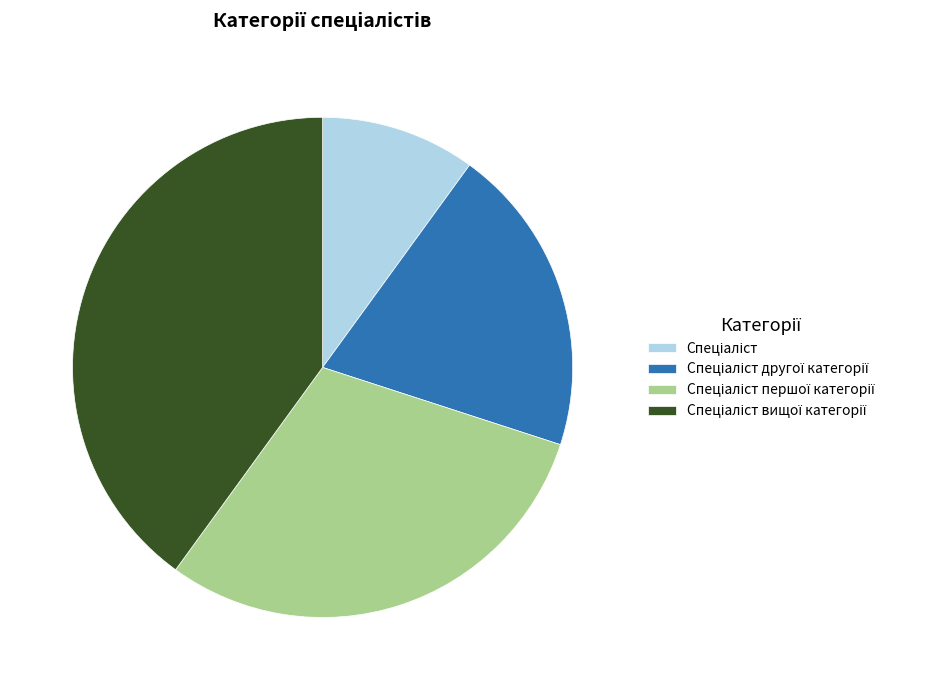

Is there any slice that represents more than half of the pie?

No